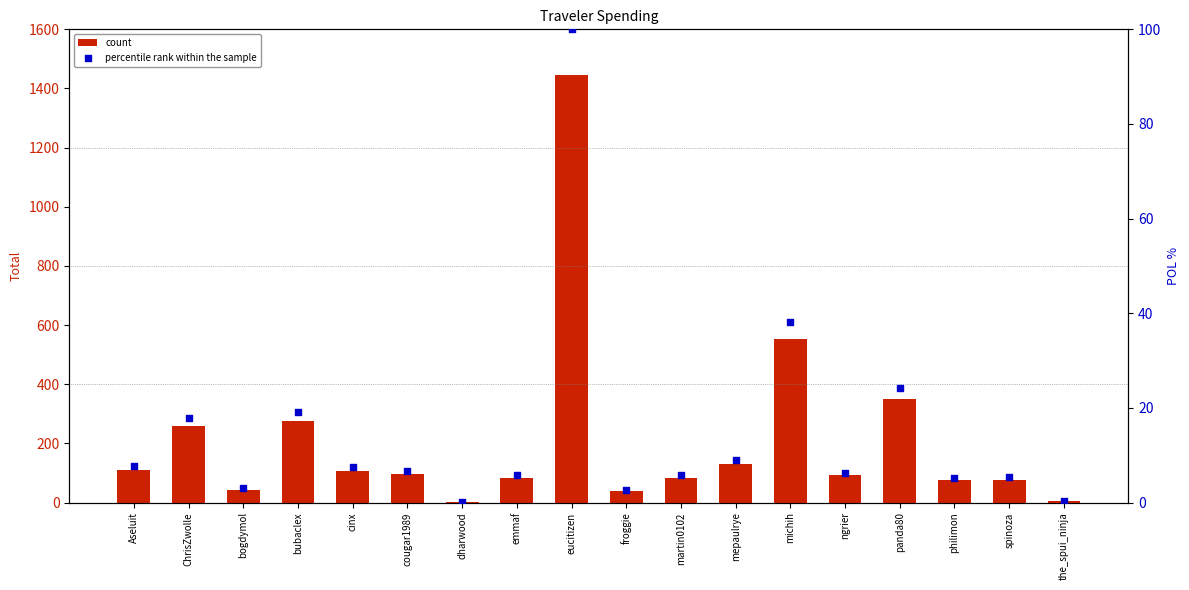

Is the value of count at froggie greater than the value of percentile rank within the sample at eucitizen?

No